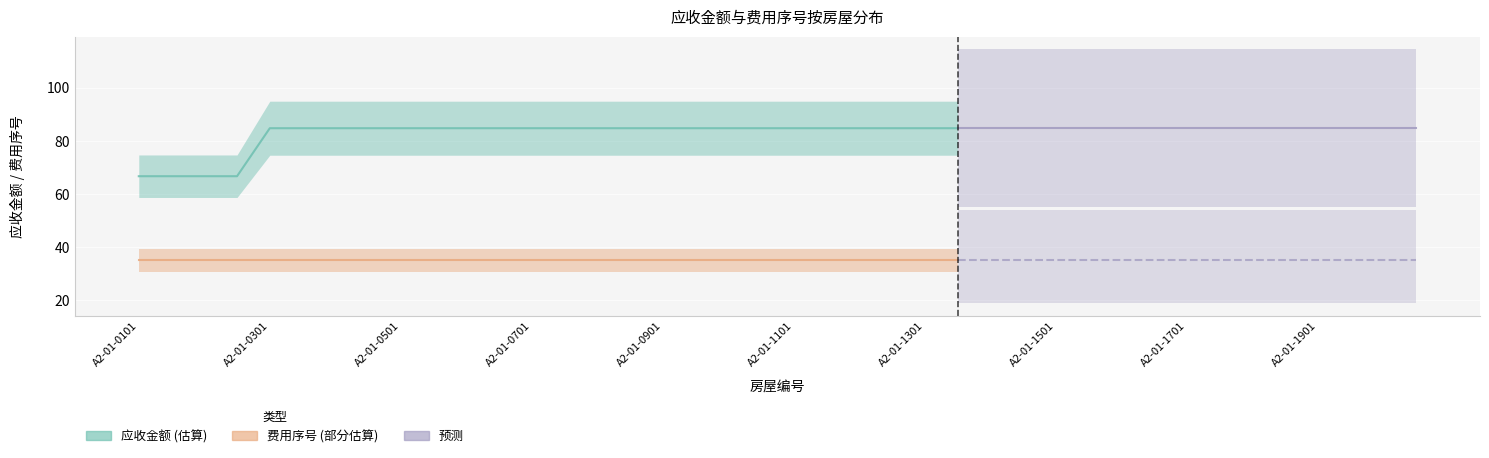

Is this an area chart (filled region under the line)?

No